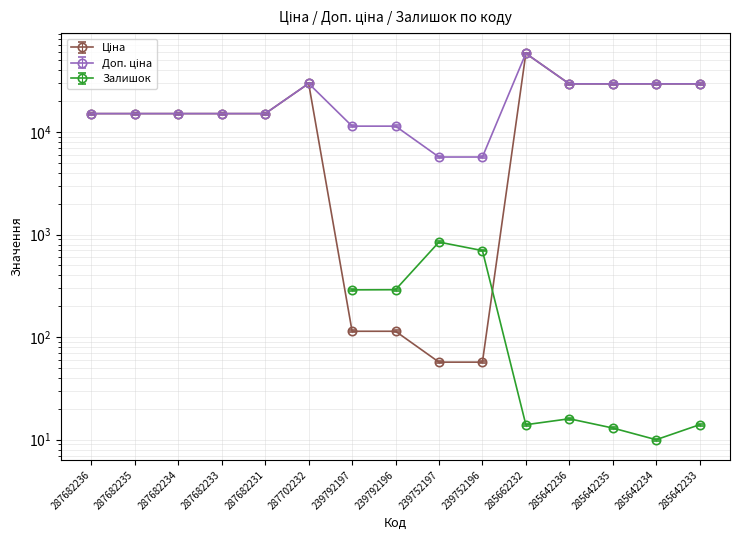

How many categories are shown in the chart?

15